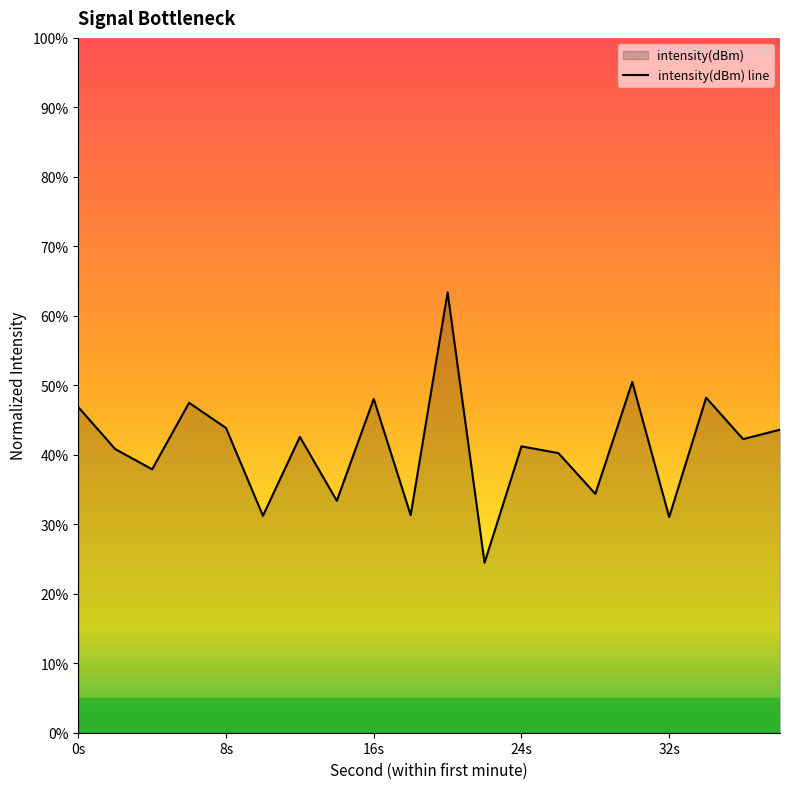

How many lines are shown in the chart?

1